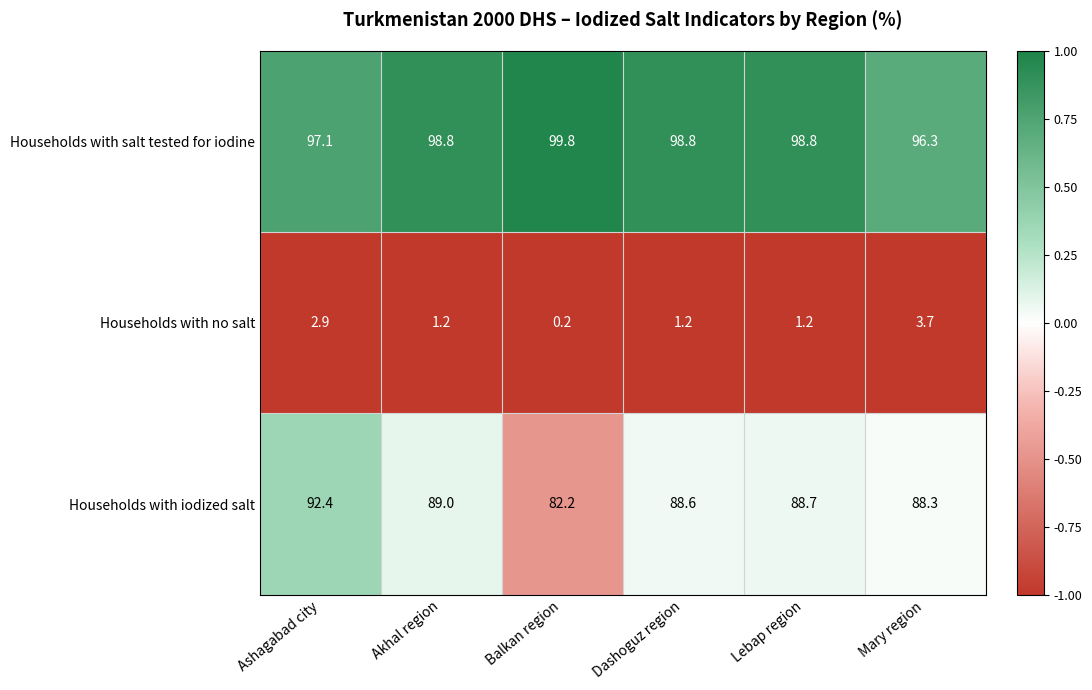

The value of Households with iodized salt at Dashoguz region is 88.6. True or false?

True